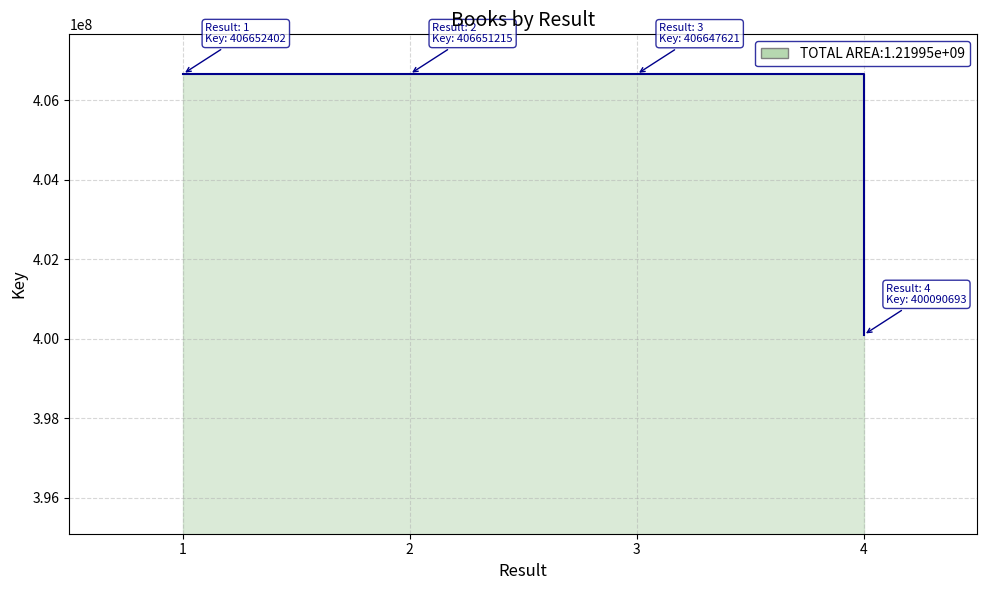

List the labels in order of value, largest first.

1, 2, 3, 4